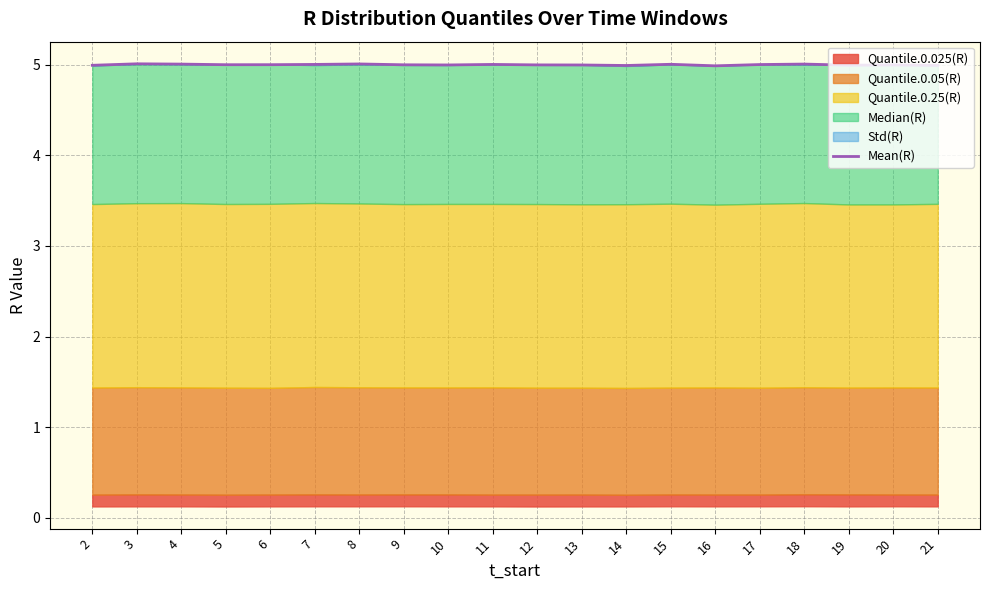

What is the value of the 18th point from the left?

5.0